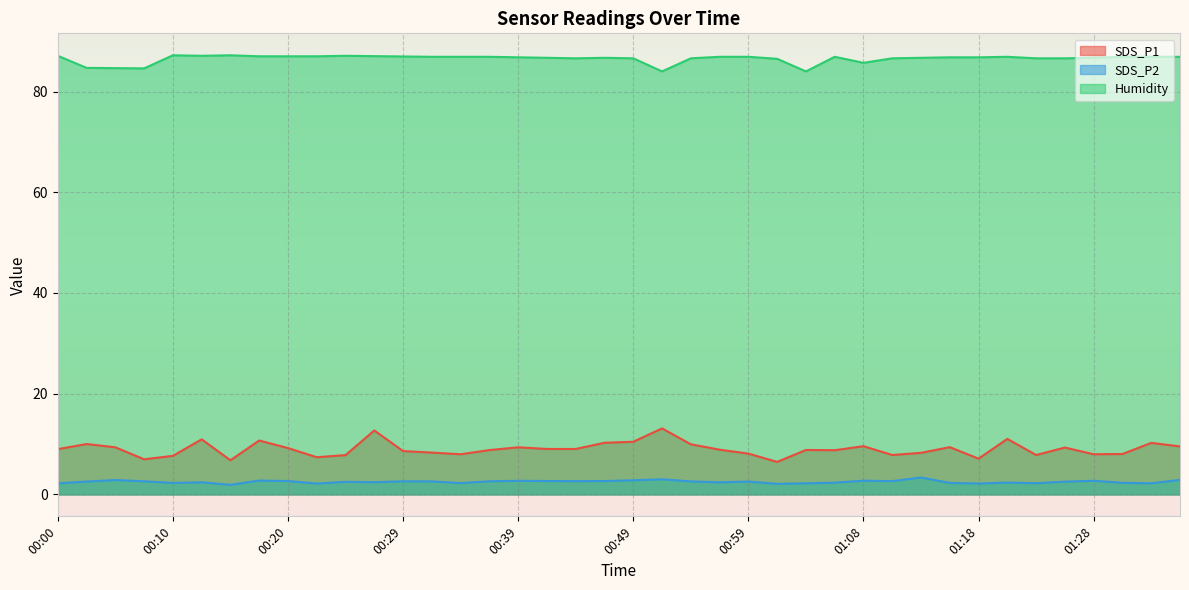

What is the difference between the second highest and minimum values in the SDS_P2 series?

1.1